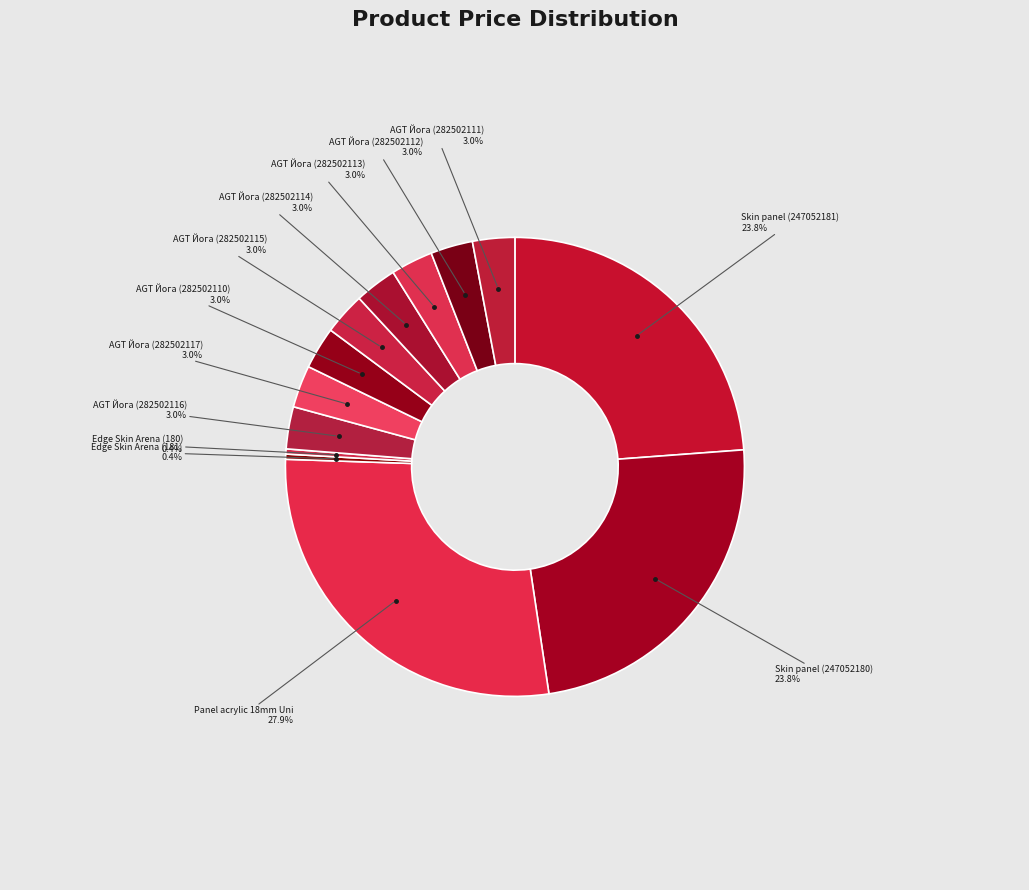

Count the number of slices in the pie.

13